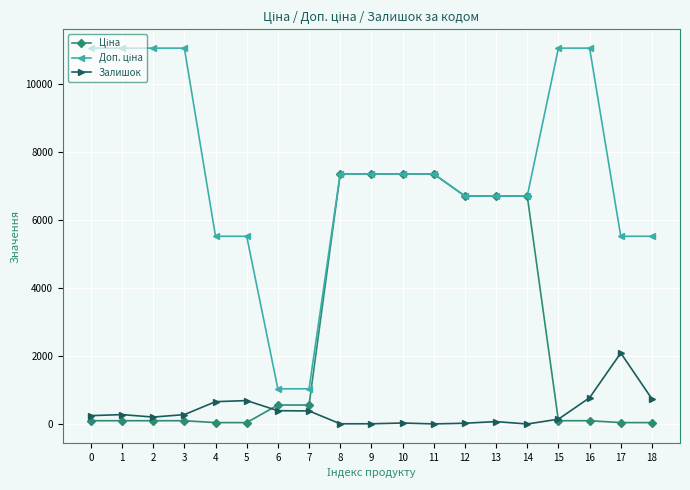

True or false: Доп. ціна and Залишок cross at least once.

False